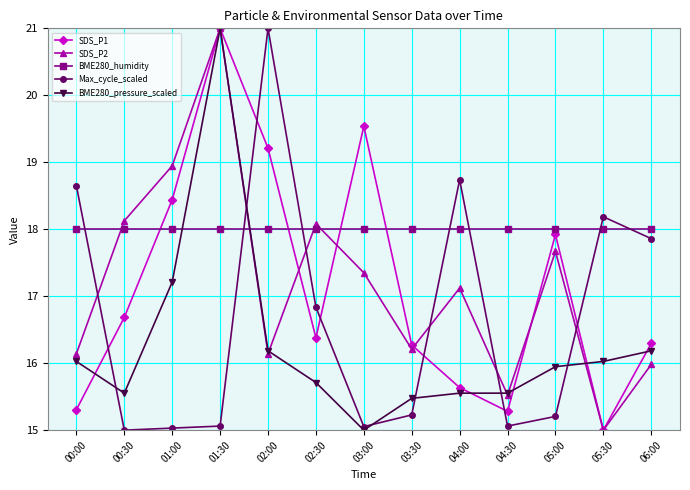

What value does the BME280_pressure_scaled series have at 02:30?

15.7